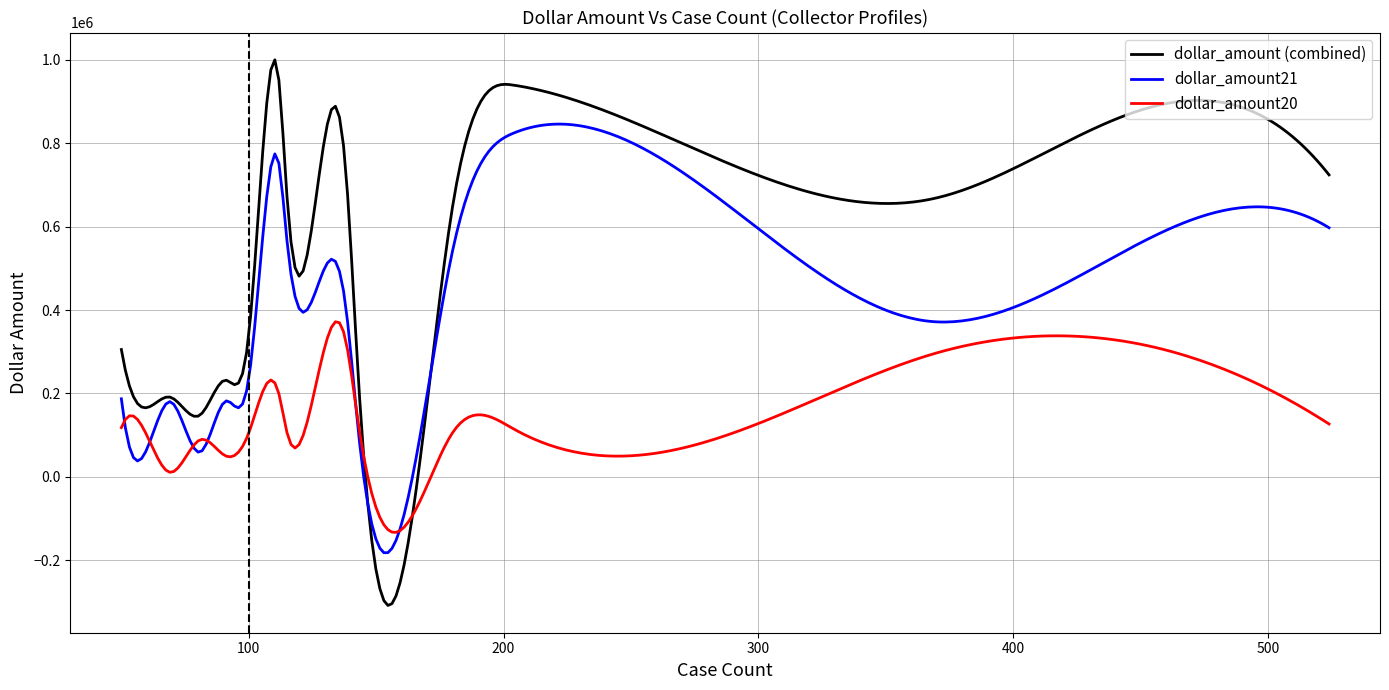

Which series has the largest total across all categories?

dollar_amount (combined)